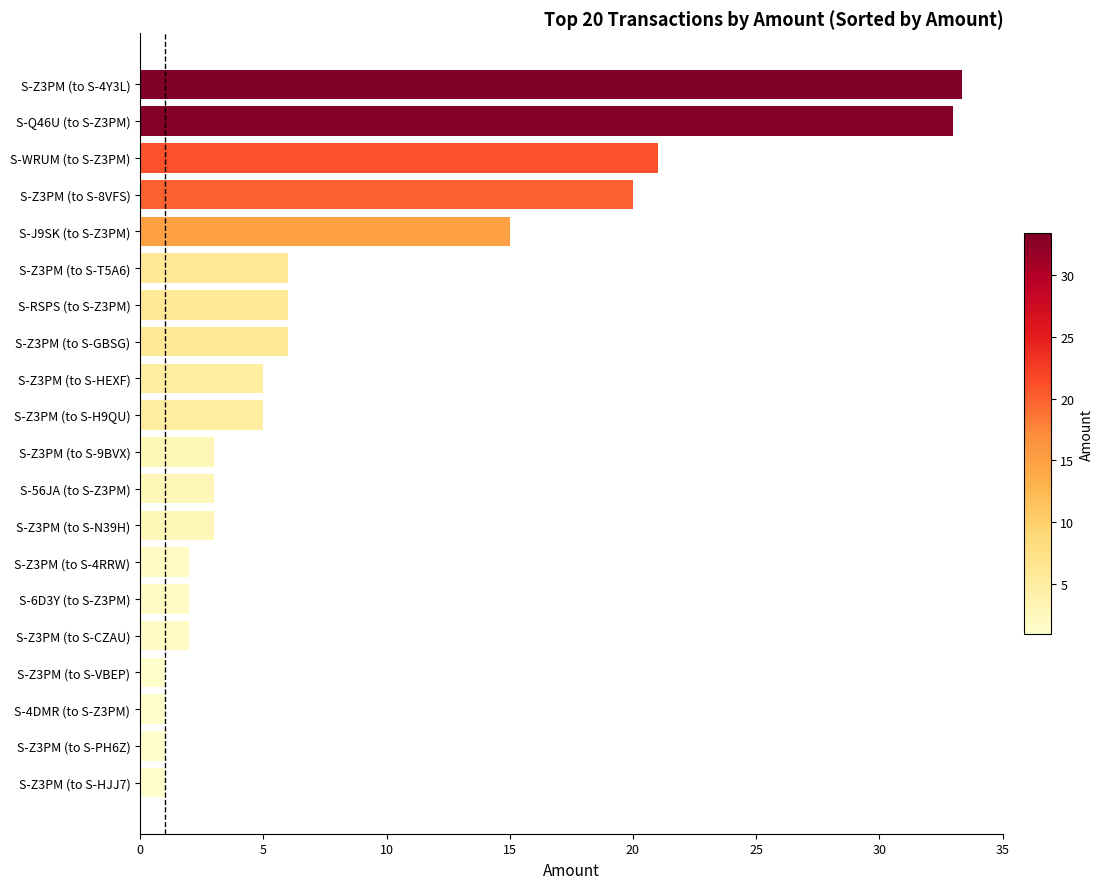

What is the sum of all values?

169.4